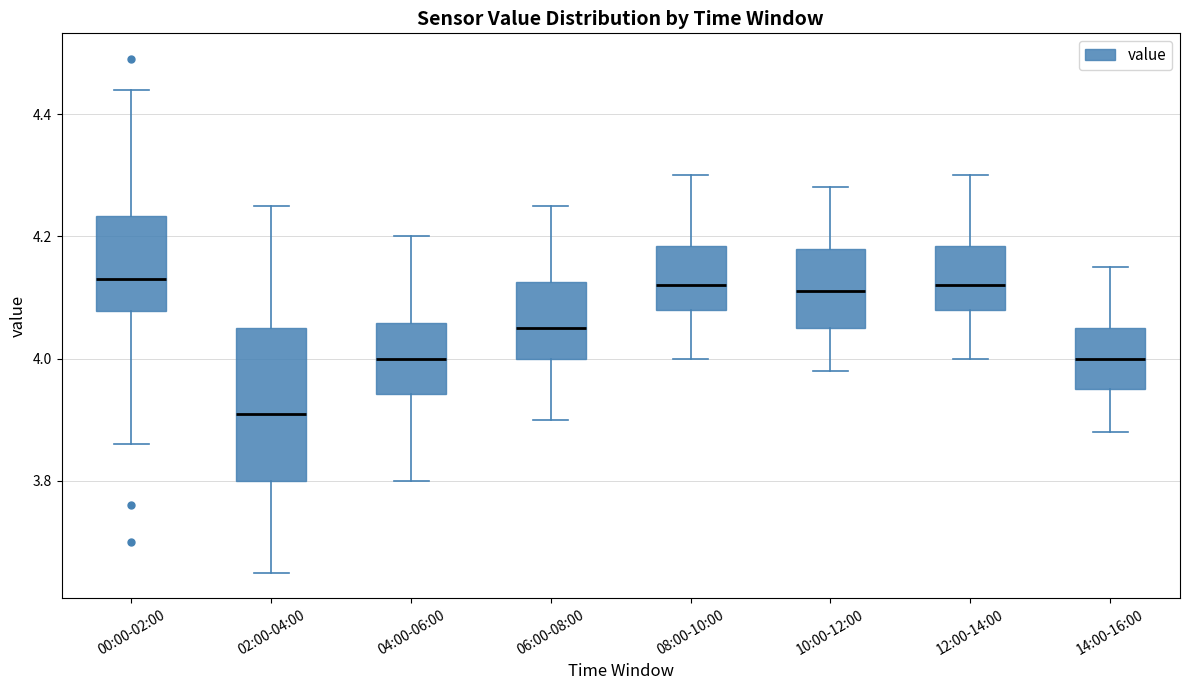

Where is the upper edge of the box for 04:00-06:00 on the y-axis? The values are not printed on the chart, so give them approximately, as read against the axis.

4.06